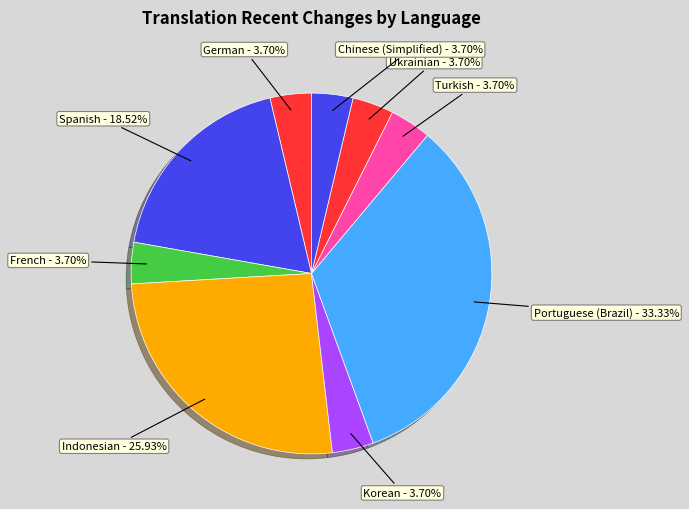

Is there any slice that represents more than half of the pie?

No